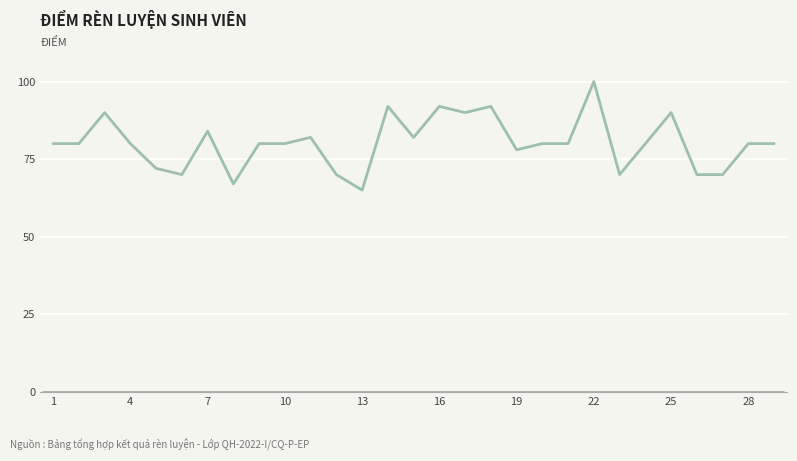

Does the chart have visible grid lines?

Yes